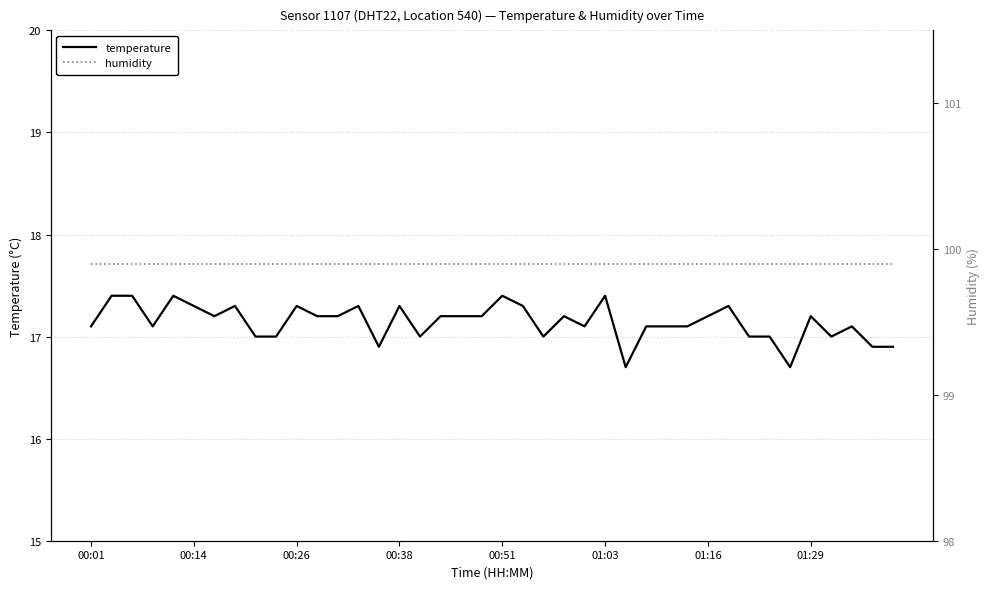

Rank the series by their maximum value, from lowest to highest.

temperature, humidity